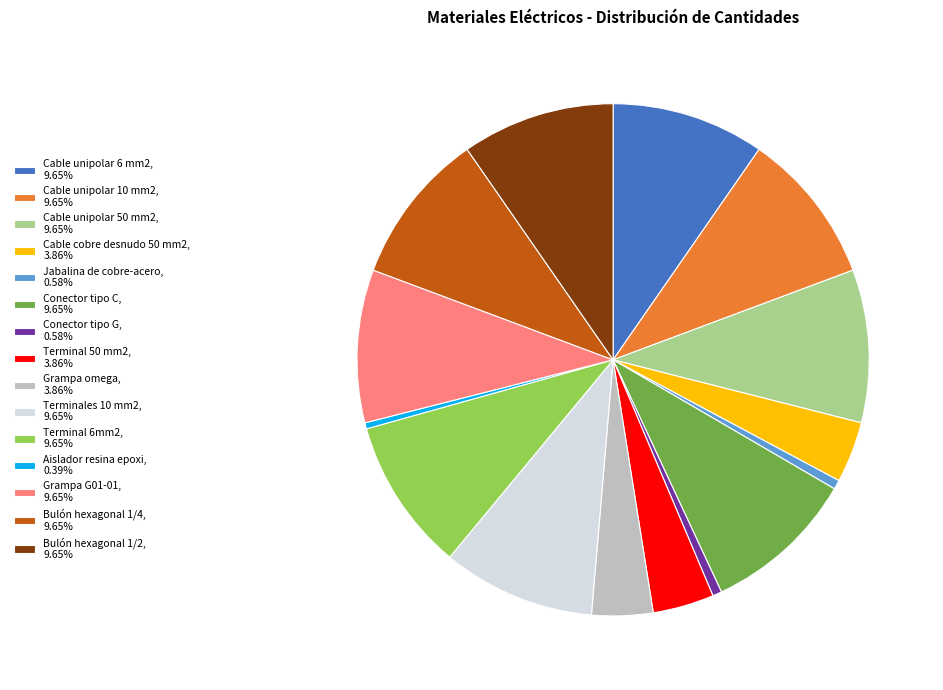

Is the sum of Grampa G01-01, 9.65% and Terminales 10 mm2, 9.65% greater than half?

No